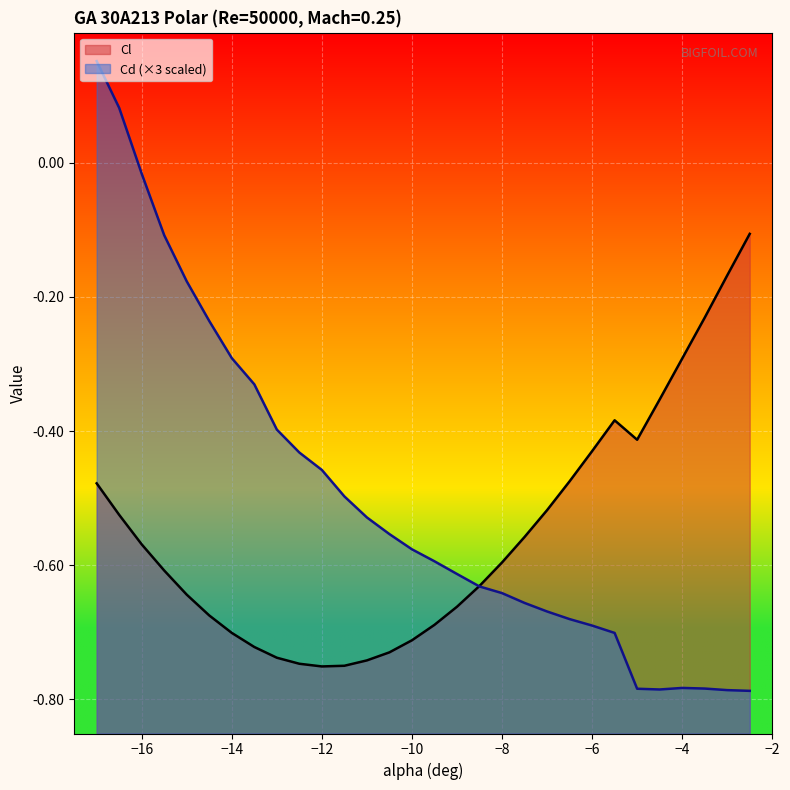

What are all the series names shown in the legend?

Cl, Cd (×3 scaled)